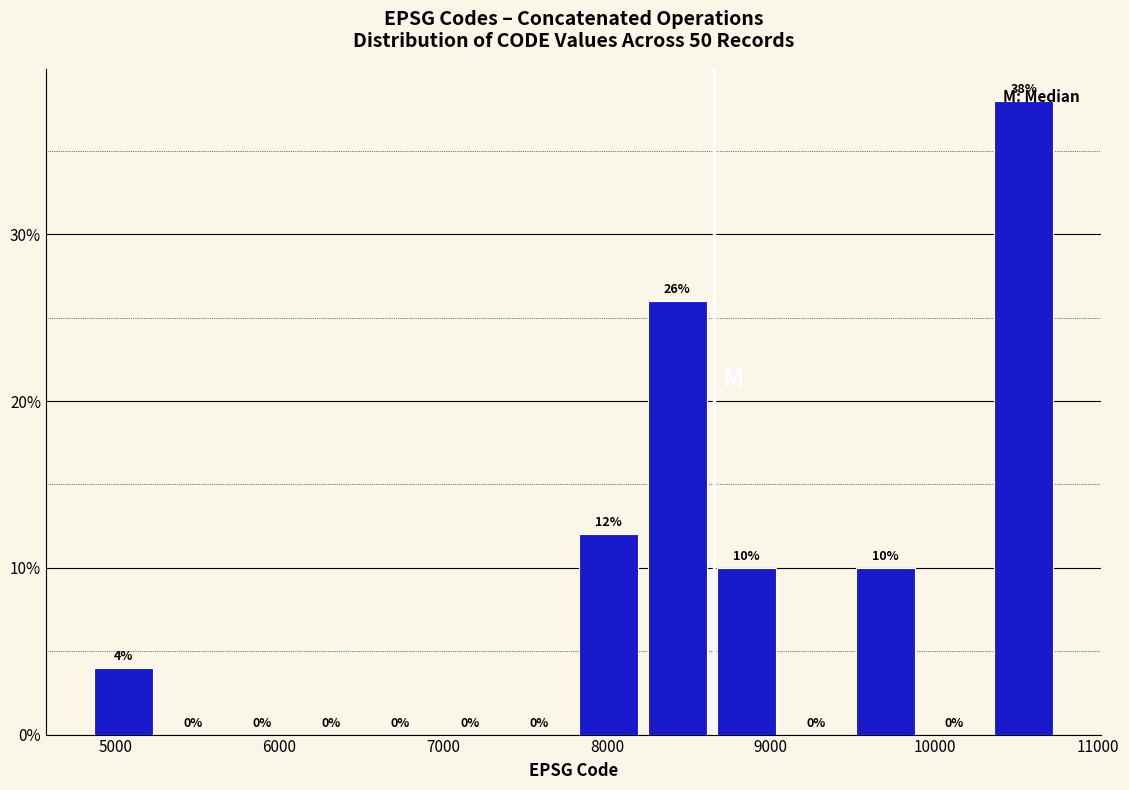

How tall is the bar that spans 8200 to 8600 on the x-axis? The bar edges are not printed on the chart, so give them approximately, as read against the axis.

26